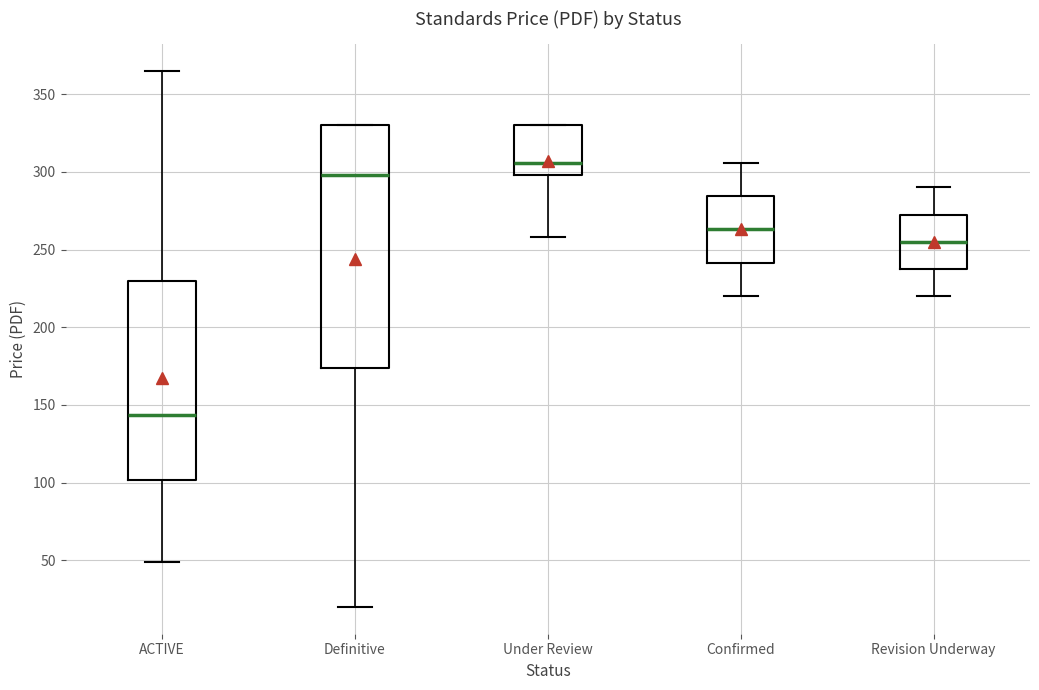

Reading left to right, read every box against the y-axis: the position of its median line, the range the box covers, and the ends of its whiskers. The values are not printed on the chart, so give them approximately, as read against the axis.

ACTIVE: median 145, box 100 to 230, whiskers 50 to 365
Definitive: median 300, box 175 to 330, whiskers 20 to 330
Under Review: median 305, box 300 to 330, whiskers 260 to 330
Confirmed: median 265, box 240 to 285, whiskers 220 to 305
Revision Underway: median 255, box 240 to 275, whiskers 220 to 290